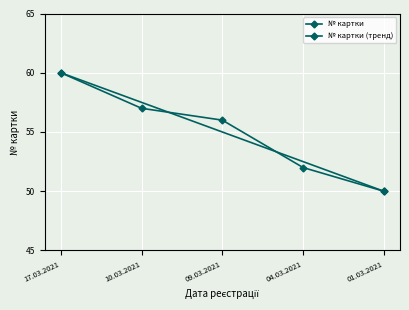

What is the change in value from 17.03.2021 to 09.03.2021?

-4